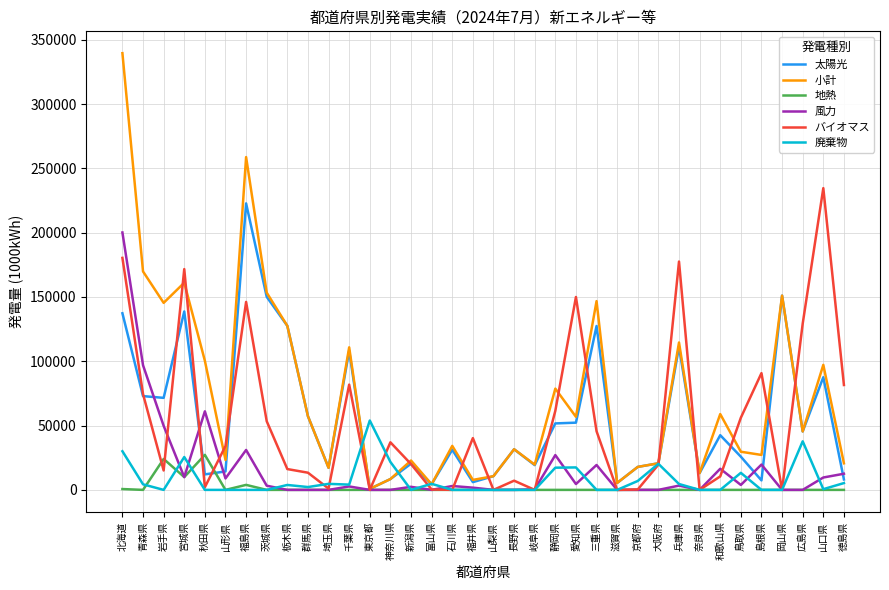

Is this an area chart (filled region under the line)?

No